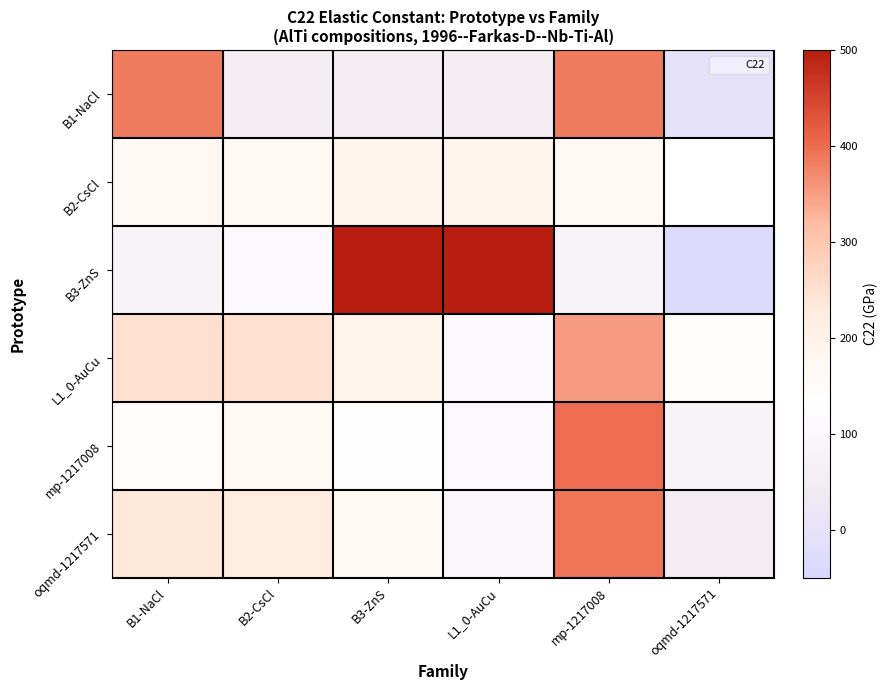

Which category has the lowest value across all series?

oqmd-1217571